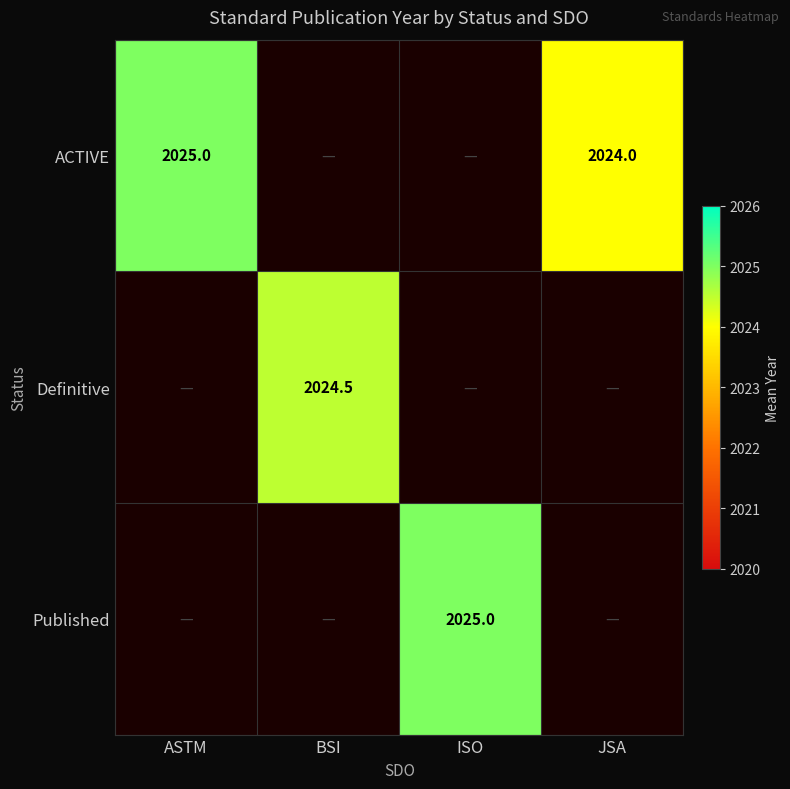

How many categories are shown in the chart?

4